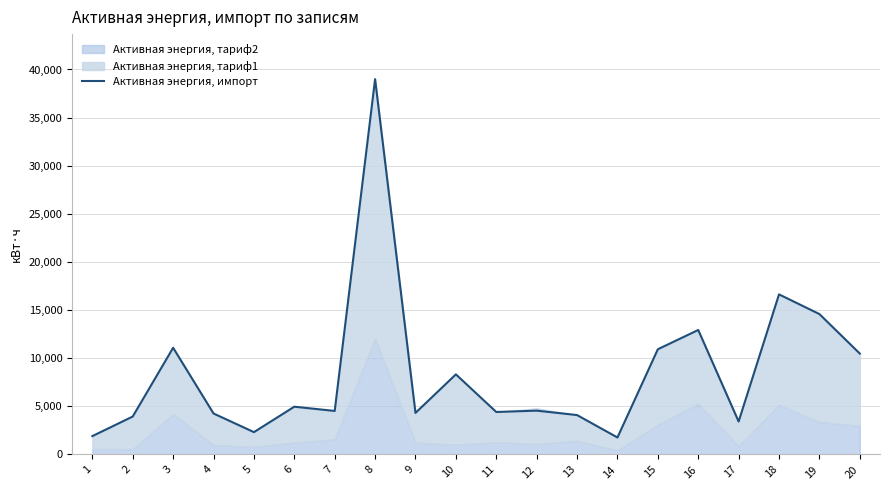

The chart shows a value of 8322.1 at 10. True or false?

True